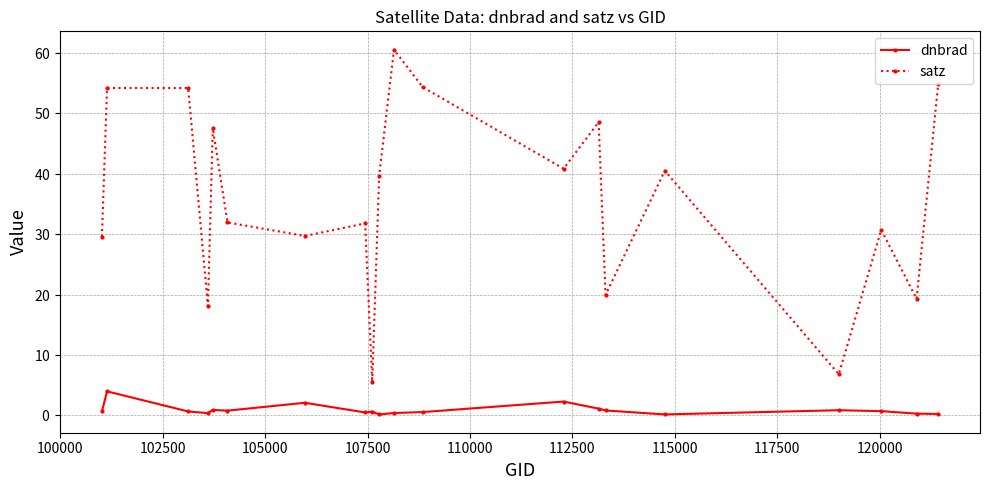

What are all the series names shown in the legend?

dnbrad, satz